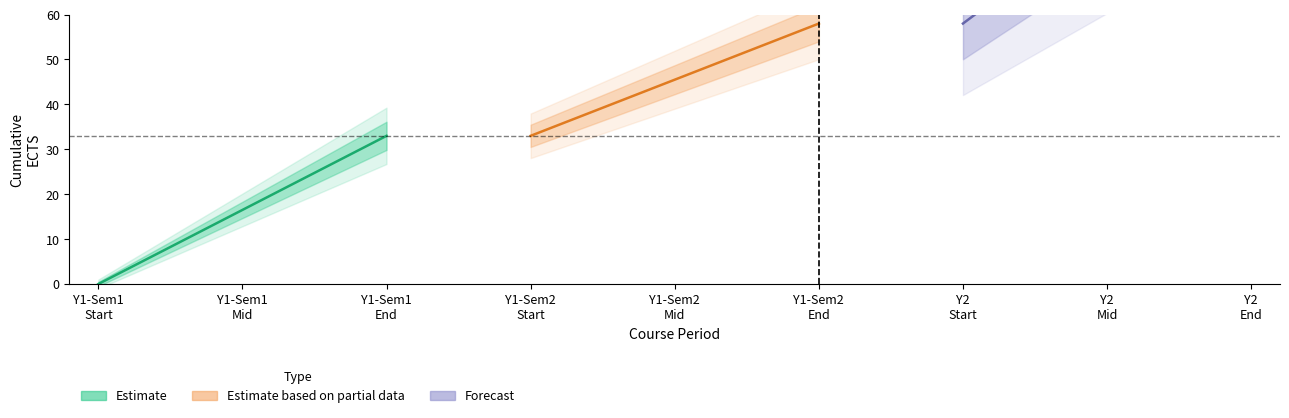

What is the highest value of the Forecast (Y2) series?

106.0